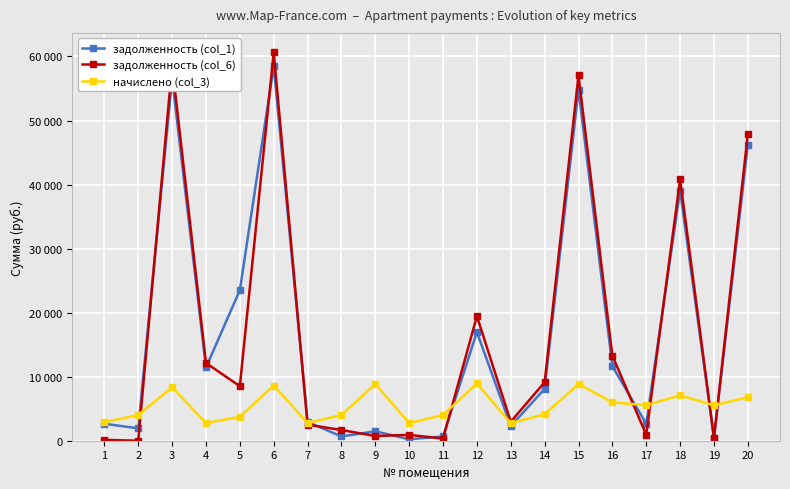

What are all the series names shown in the legend?

задолженность (col_1), задолженность (col_6), начислено (col_3)